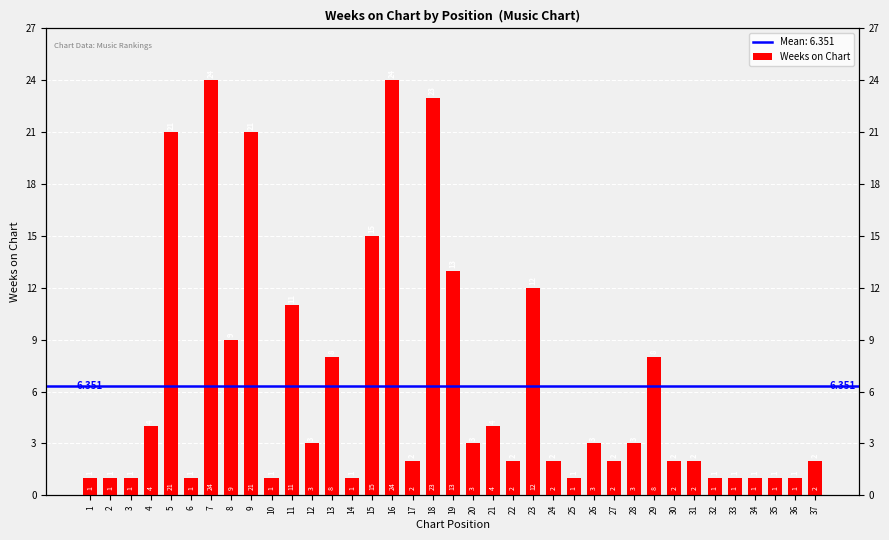

Is it true that the value at 12 is 3?

True